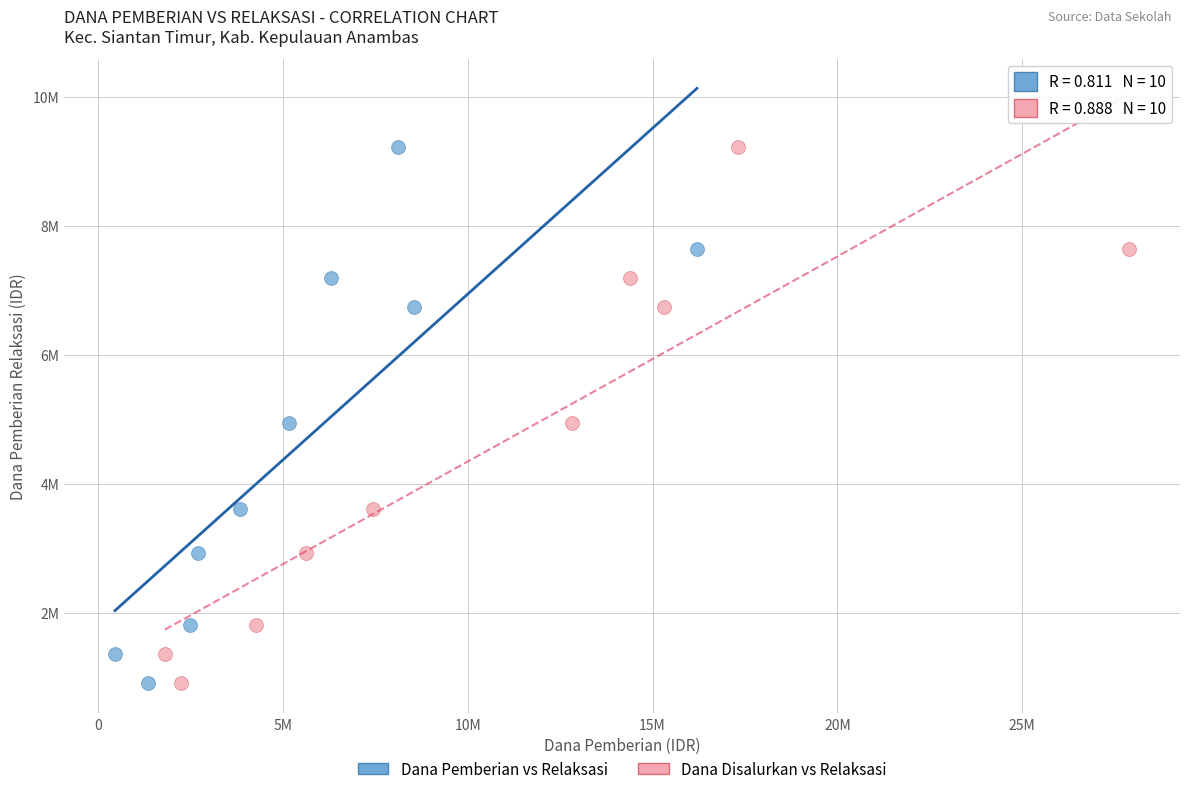

What are all the series names shown in the legend?

Dana Pemberian vs Relaksasi, Dana Disalurkan vs Relaksasi